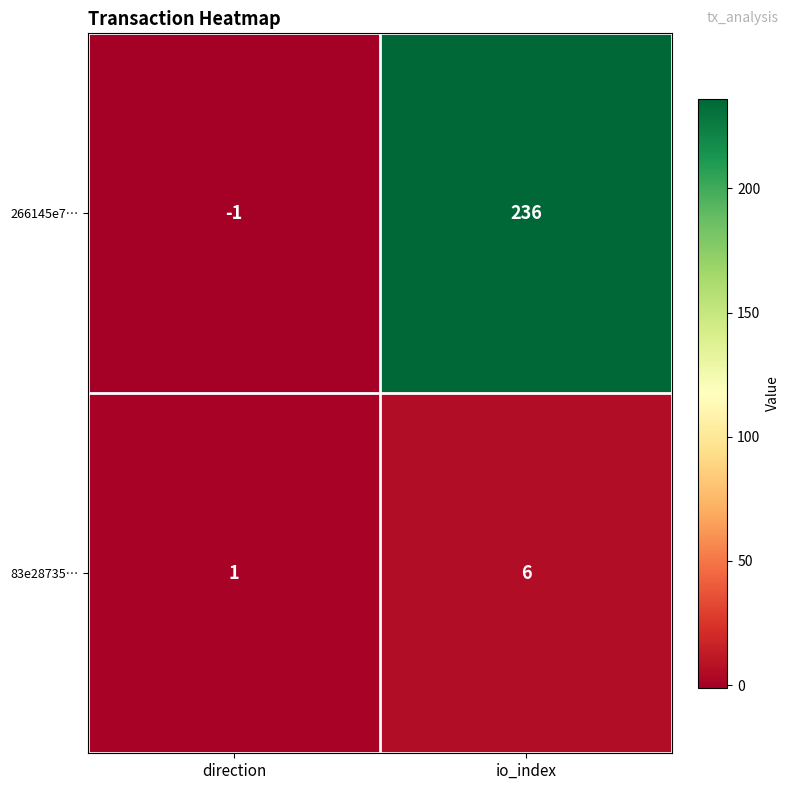

The 83e28735… series shows 6 at io_index. True or false?

True